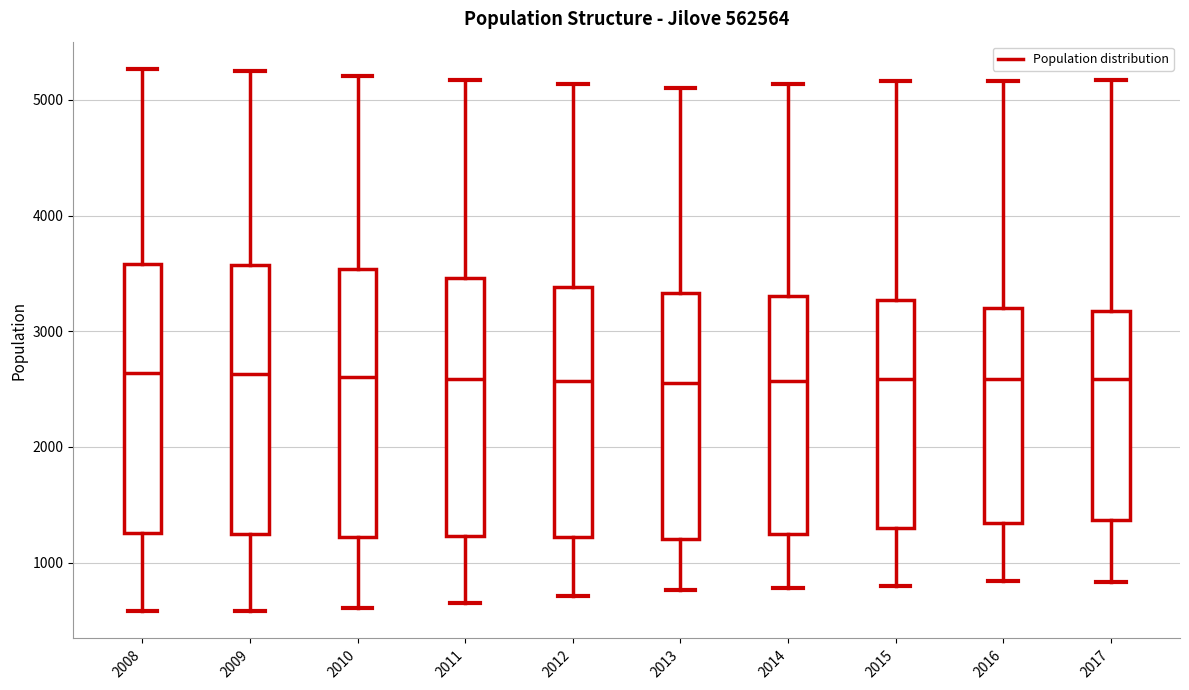

Where does the upper whisker of the box at x = 2017 end on the y-axis? The values are not printed on the chart, so give them approximately, as read against the axis.

5200